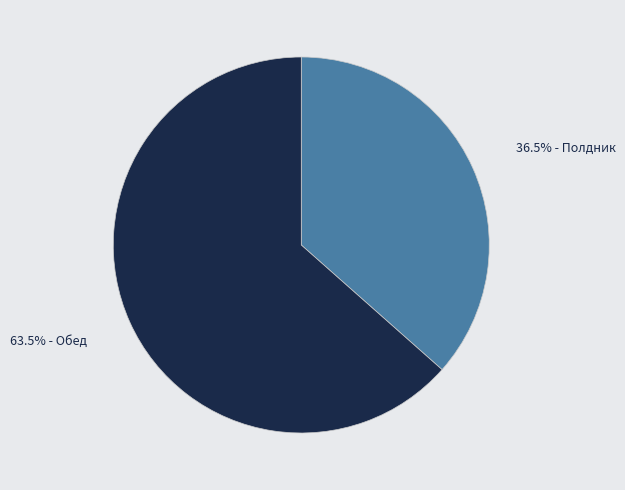

Does any single category account for the majority?

Yes